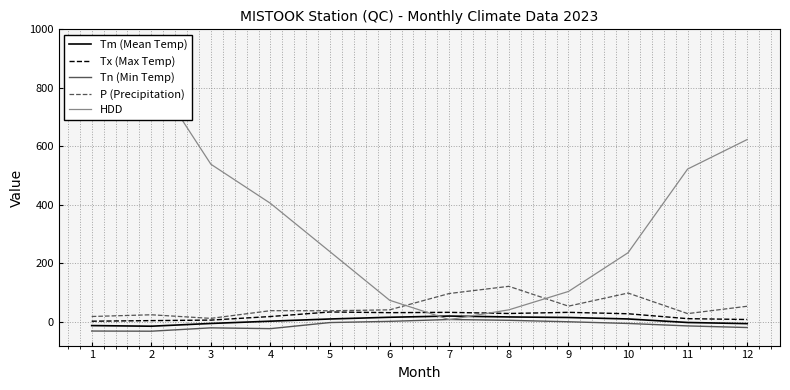

What is the average value of the Tn (Min Temp) series?

-11.0